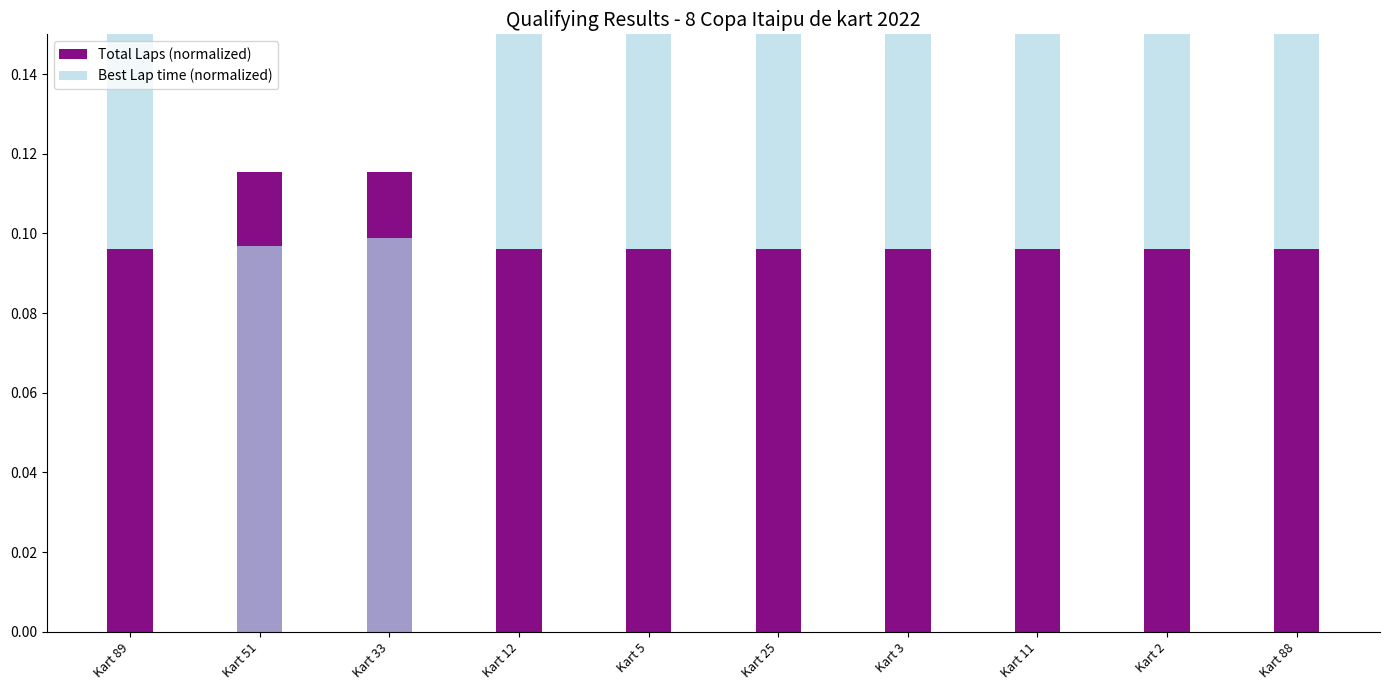

Reading left to right, extract all data points from this chart.

Total Laps (normalized): 0.1	0.1	0.1	0.1	0.1	0.1	0.1	0.1	0.1	0.1
Best Lap time (normalized): 0.1	0.1	0.1	0.1	0.1	0.1	0.1	0.1	0.1	0.1